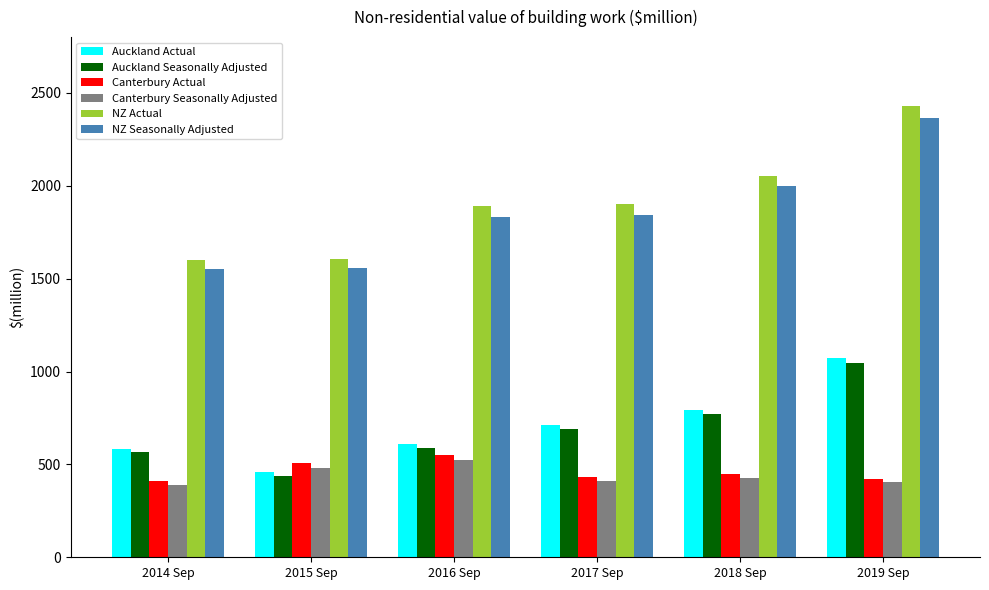

Count the number of data series in this chart.

6